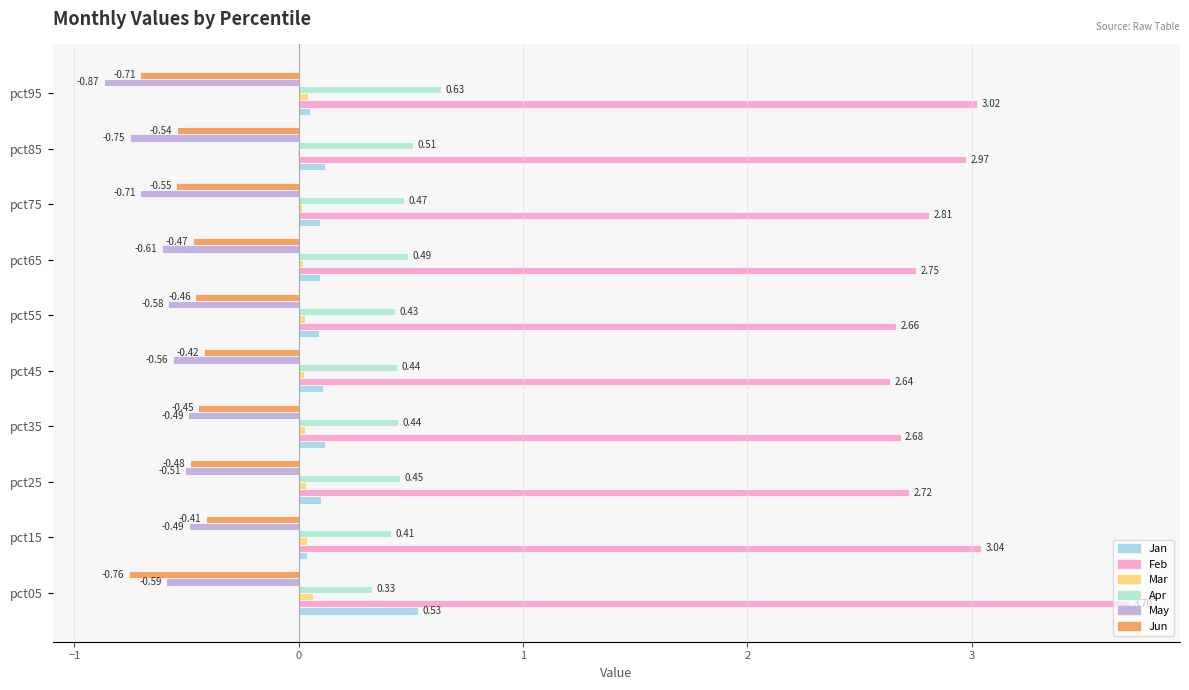

How many series are shown in this chart?

6